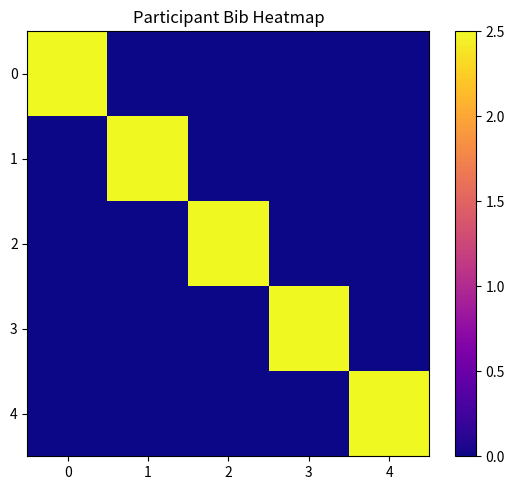

Reading left to right, list all the values displayed in this chart.

0: 0=2.5	1=0.0	2=0.0	3=0.0	4=0.0
1: 0=0.0	1=2.5	2=0.0	3=0.0	4=0.0
2: 0=0.0	1=0.0	2=2.5	3=0.0	4=0.0
3: 0=0.0	1=0.0	2=0.0	3=2.5	4=0.0
4: 0=0.0	1=0.0	2=0.0	3=0.0	4=2.5